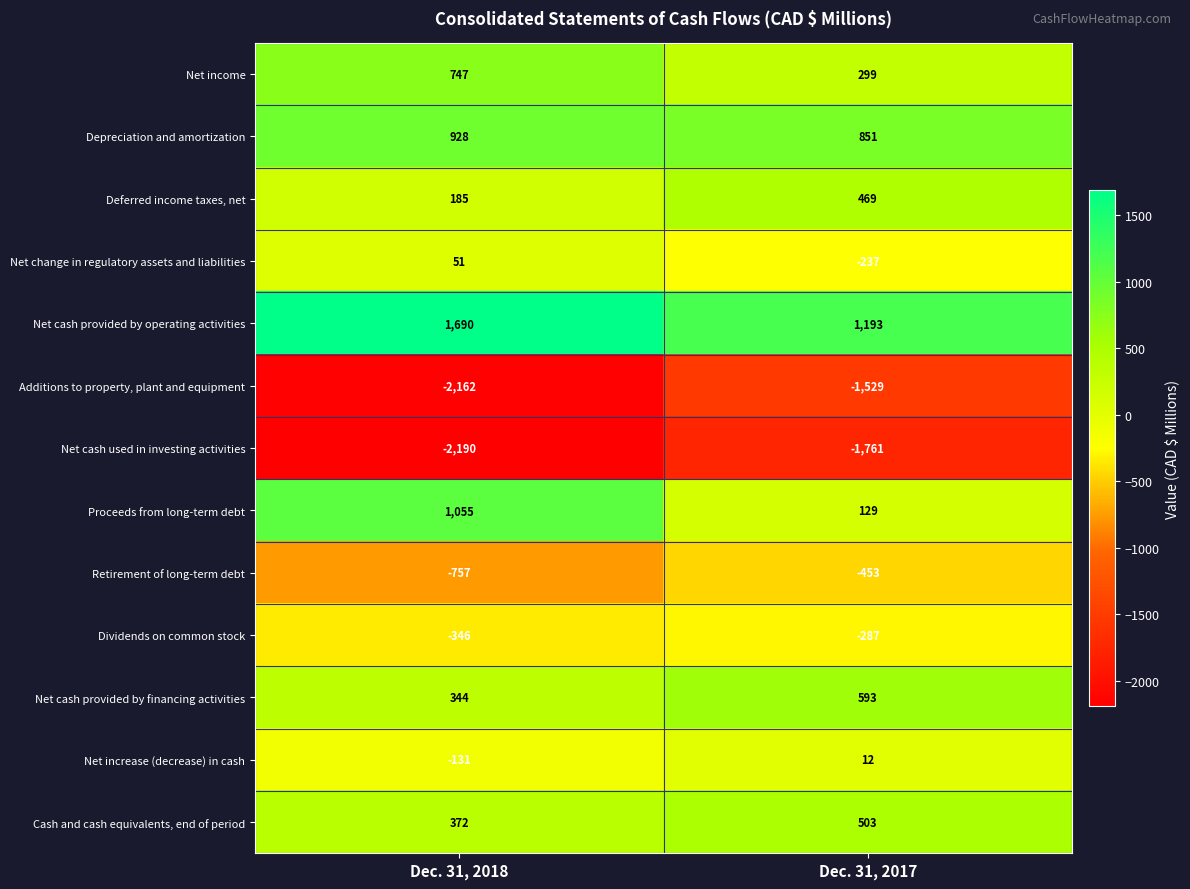

Reading left to right, what are all the values shown in this chart?

Net income: Dec. 31, 2018=747	Dec. 31, 2017=299
Depreciation and amortization: Dec. 31, 2018=928	Dec. 31, 2017=851
Deferred income taxes, net: Dec. 31, 2018=185	Dec. 31, 2017=469
Net change in regulatory assets and liabilities: Dec. 31, 2018=51	Dec. 31, 2017=-237
Net cash provided by operating activities: Dec. 31, 2018=1690	Dec. 31, 2017=1193
Additions to property, plant and equipment: Dec. 31, 2018=-2162	Dec. 31, 2017=-1529
Net cash used in investing activities: Dec. 31, 2018=-2190	Dec. 31, 2017=-1761
Proceeds from long-term debt: Dec. 31, 2018=1055	Dec. 31, 2017=129
Retirement of long-term debt: Dec. 31, 2018=-757	Dec. 31, 2017=-453
Dividends on common stock: Dec. 31, 2018=-346	Dec. 31, 2017=-287
Net cash provided by financing activities: Dec. 31, 2018=344	Dec. 31, 2017=593
Net increase (decrease) in cash: Dec. 31, 2018=-131	Dec. 31, 2017=12
Cash and cash equivalents, end of period: Dec. 31, 2018=372	Dec. 31, 2017=503